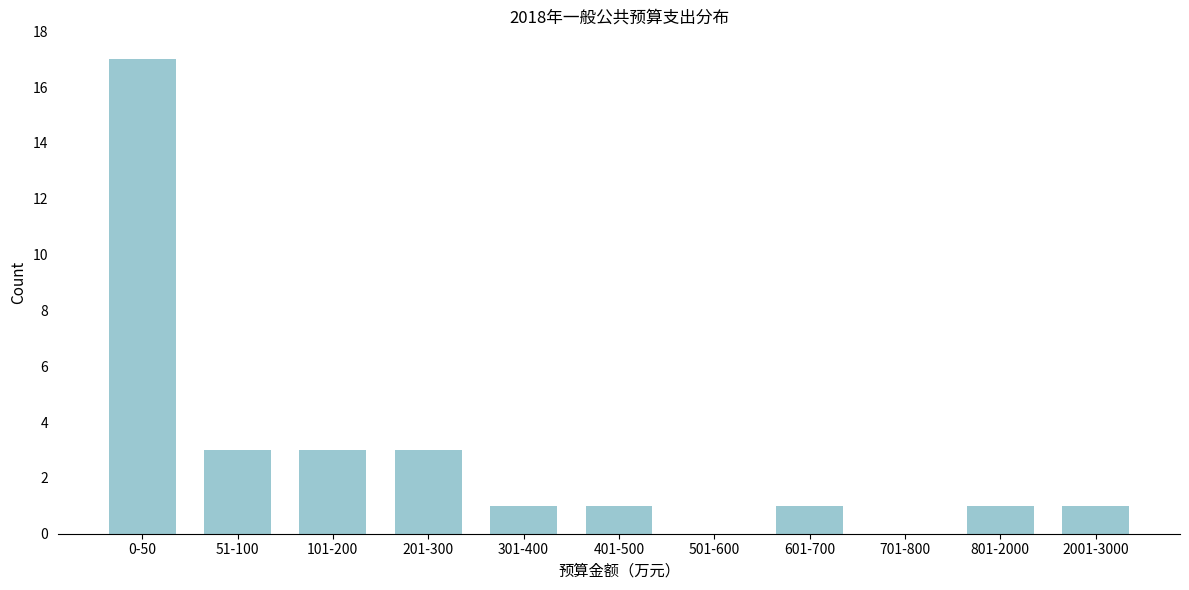

Reading left to right, transcribe all the data shown in this chart.

0-50=17	51-100=3	101-200=3	201-300=3	301-400=1	401-500=1	501-600=0	601-700=1	701-800=0	801-2000=1	2001-3000=1